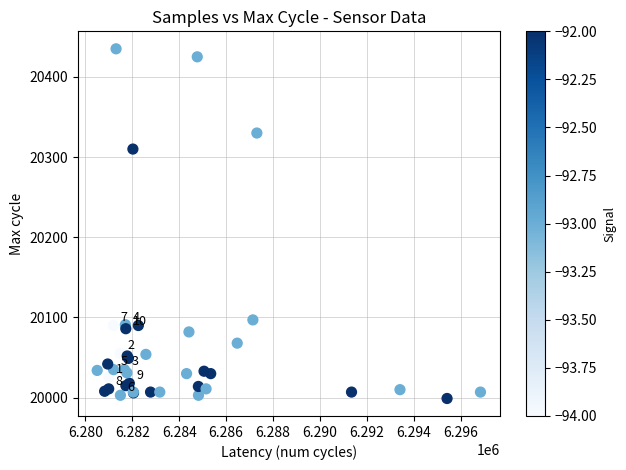

What Y value in the scatter plot is closest to 20217?

20310